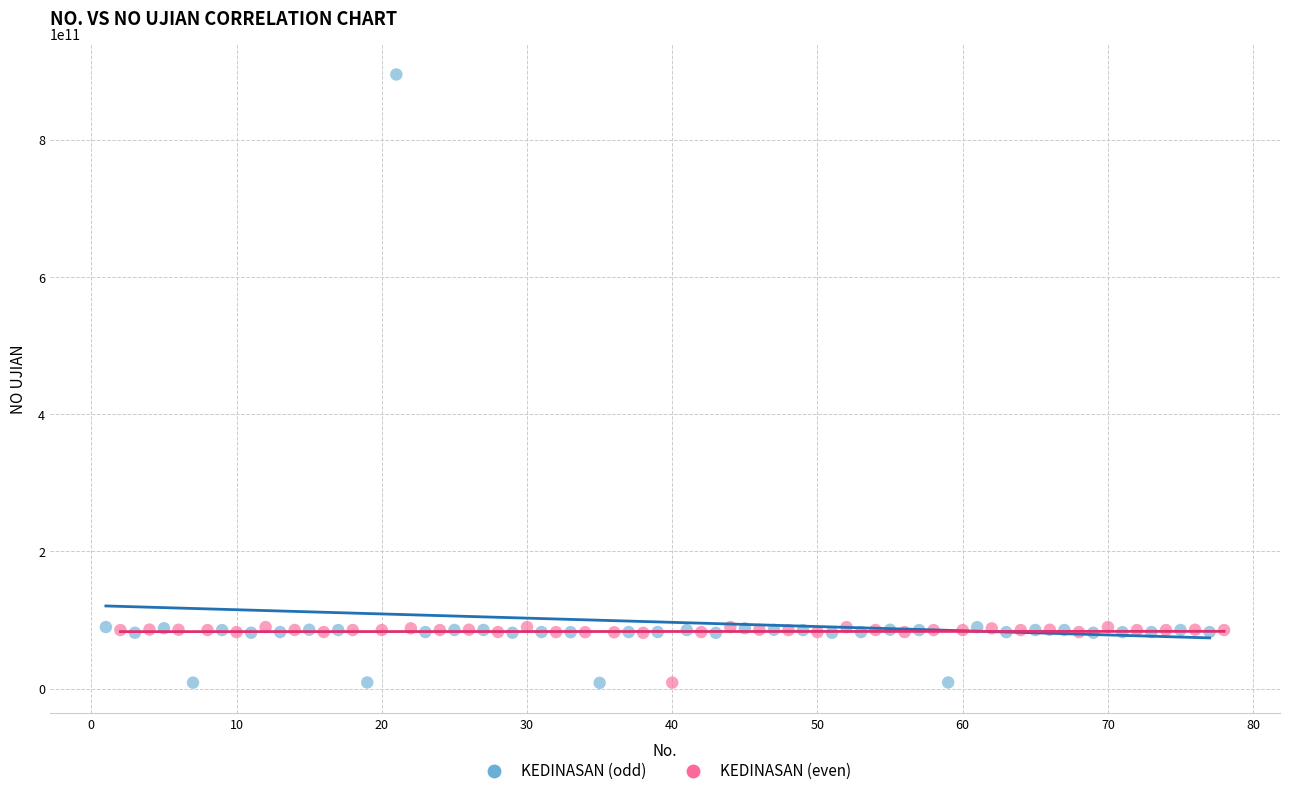

Which series reaches the maximum Y coordinate?

KEDINASAN (odd)